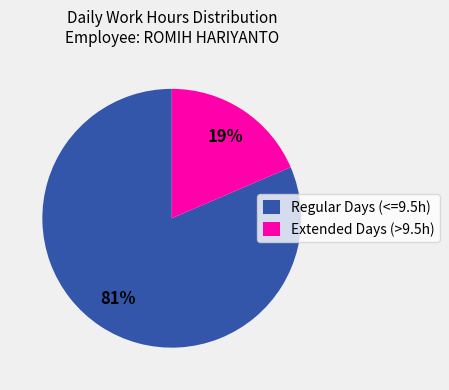

Do Extended Days (>9.5h) and Regular Days (<=9.5h) together represent more than half of the pie?

Yes